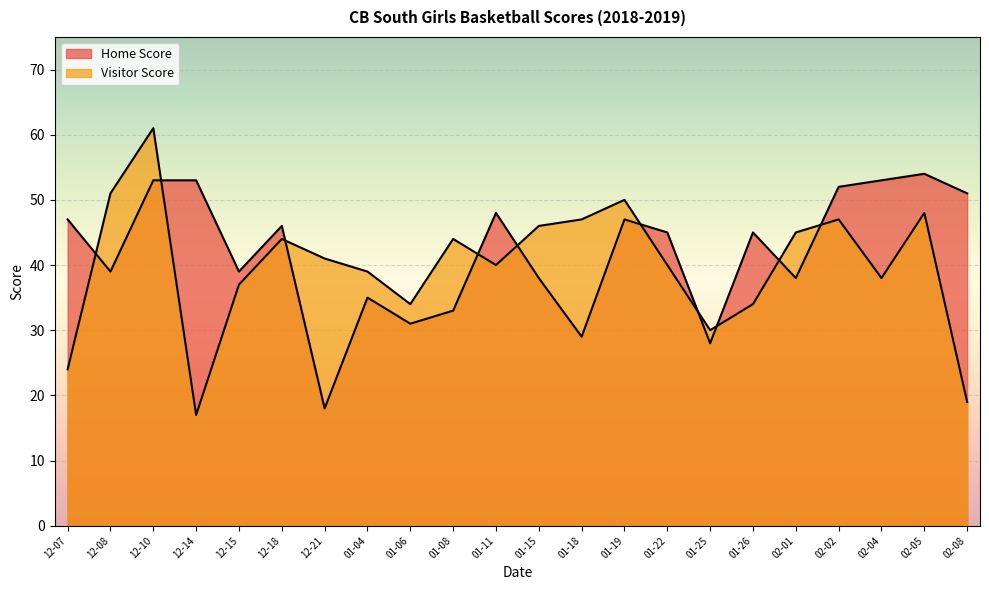

Is it true that Visitor Score equals 17 at 2018-12-14?

True